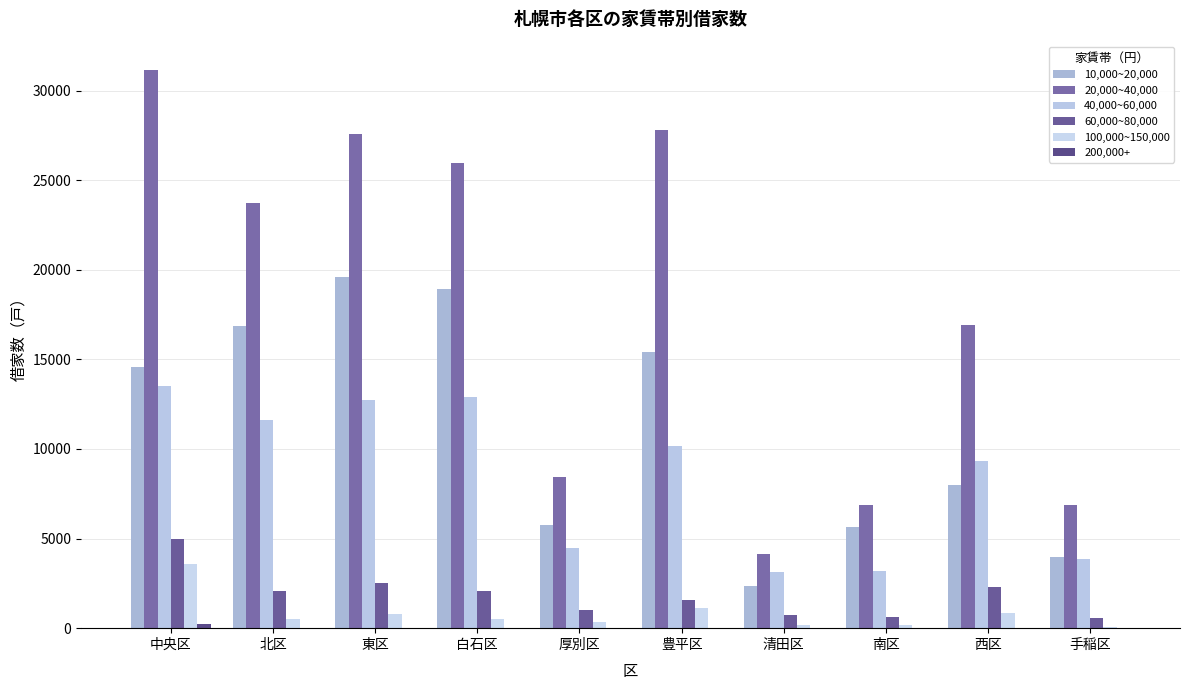

What position from the left is 北区?

2